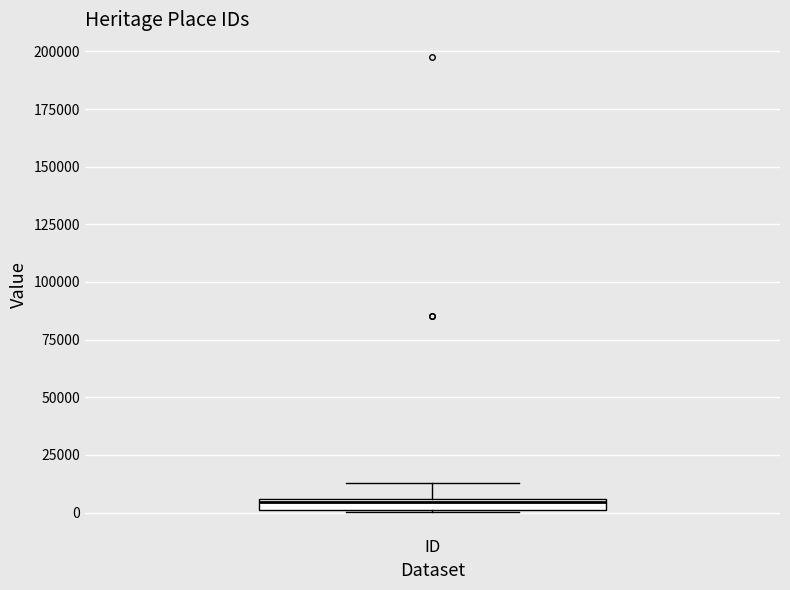

Where is the upper edge of the box for ID on the y-axis? The values are not printed on the chart, so give them approximately, as read against the axis.

5000